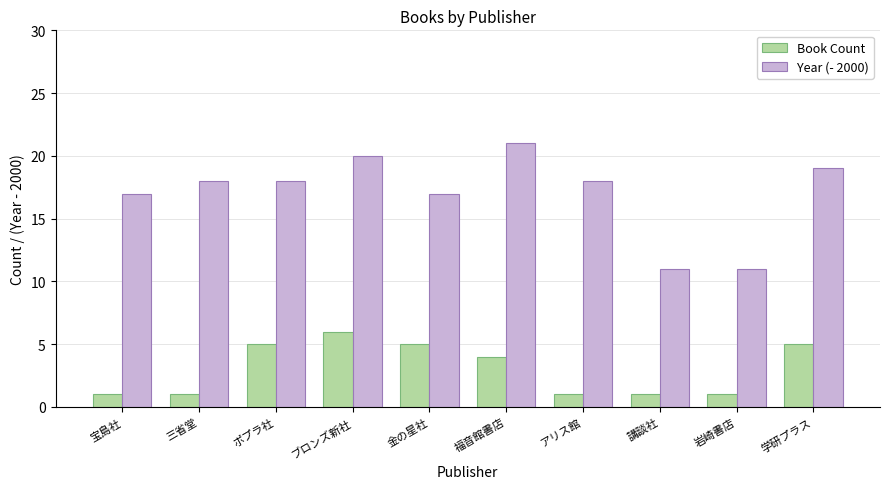

What position from the right is ブロンズ新社?

7